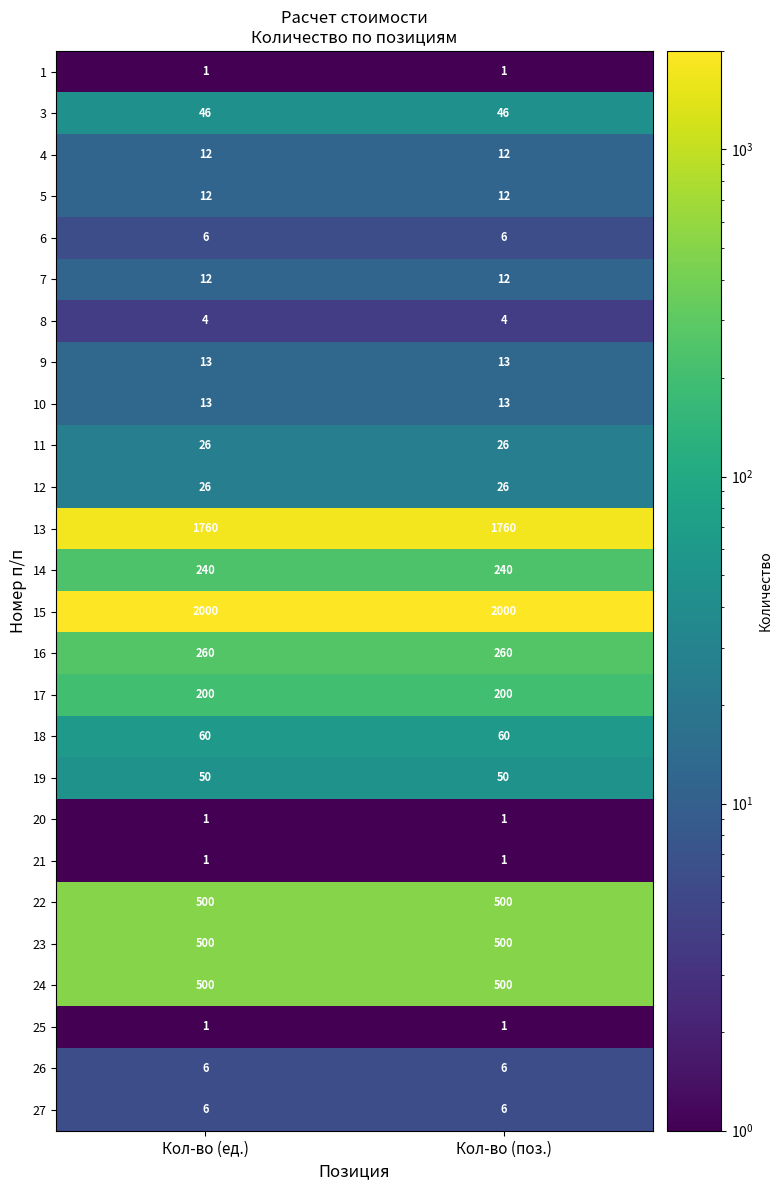

Is it true that 4 equals 19 at Кол-во (поз.)?

False